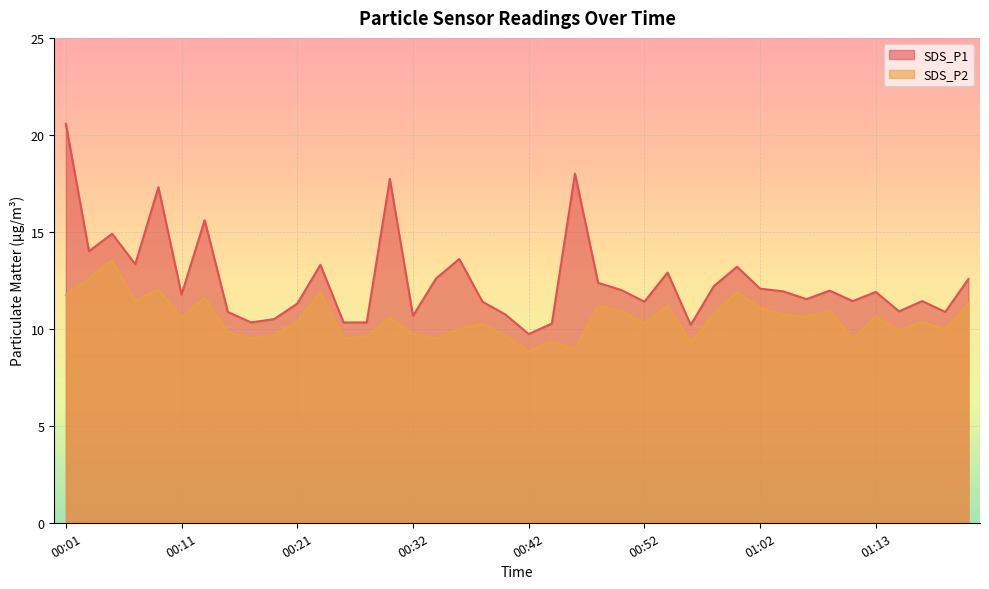

Is the value of SDS_P2 at 00:48 greater than the value of SDS_P1 at 01:21?

No